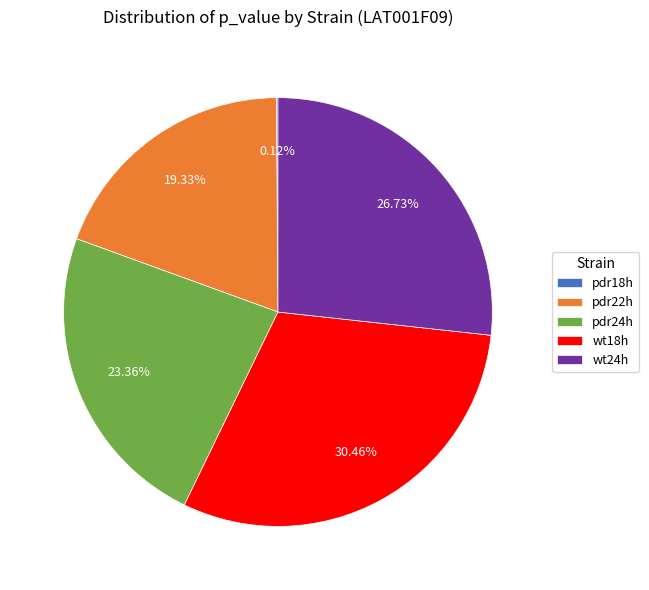

To the nearest percent, what portion does wt24h represent?

27%